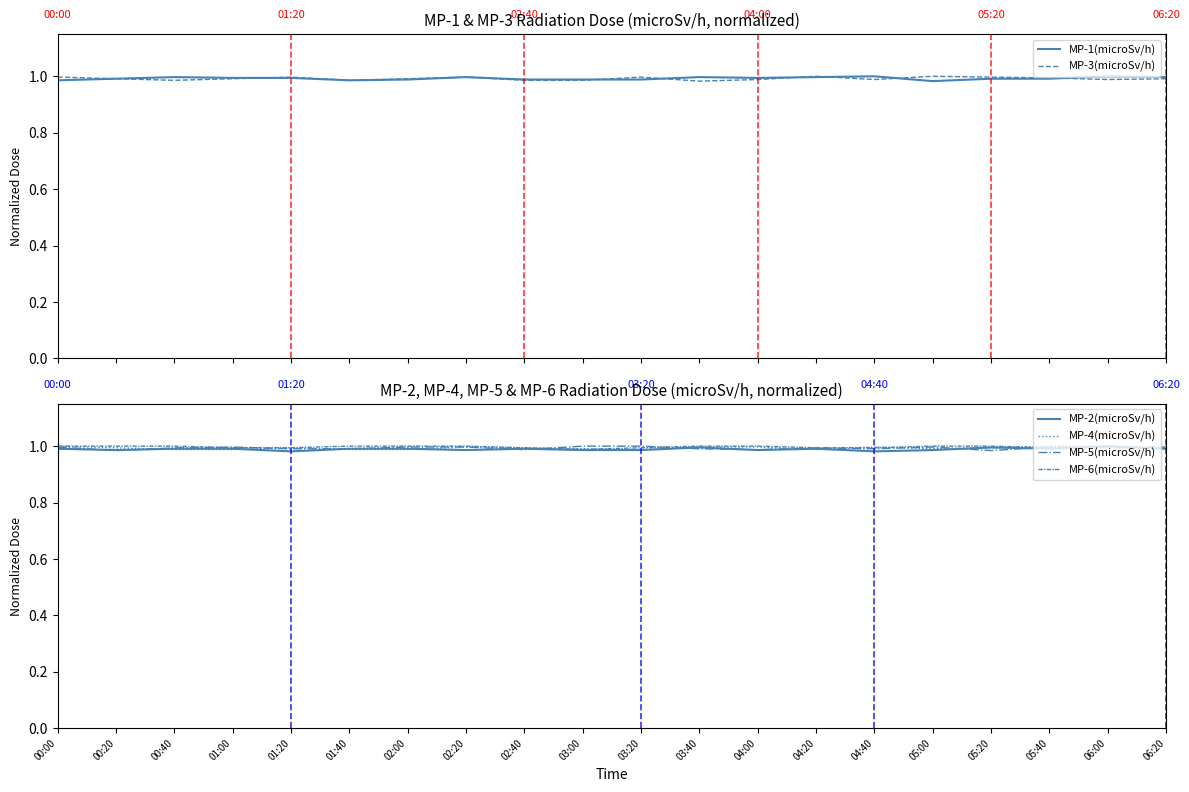

Count the number of data series in this chart.

6